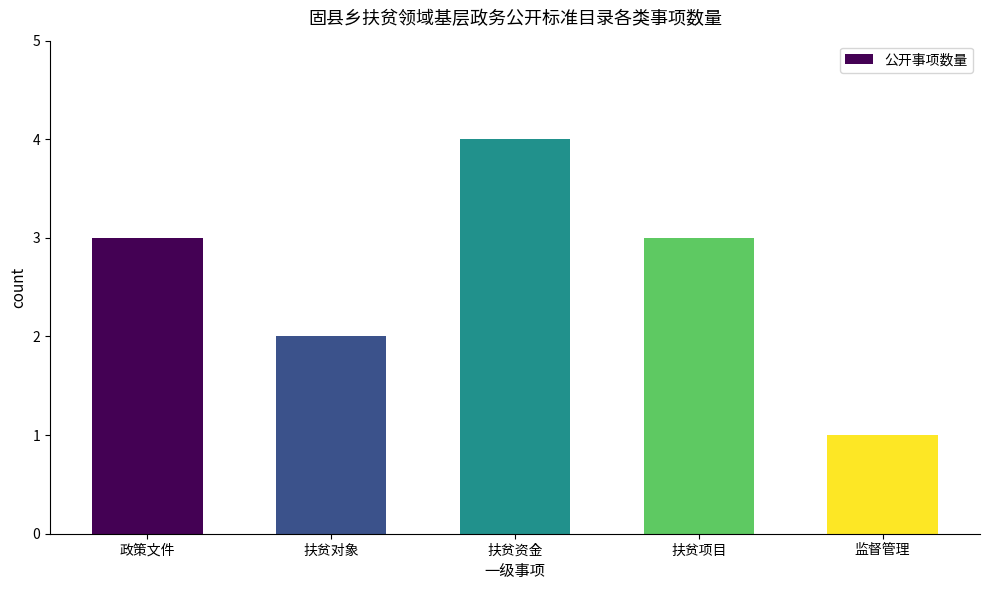

Which has a higher value, 政策文件 or 监督管理?

政策文件